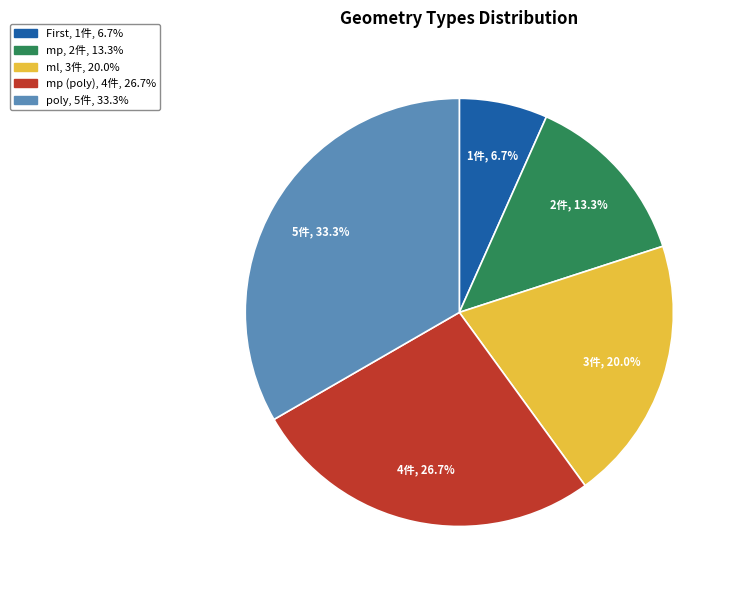

Is there a majority slice in this chart?

No